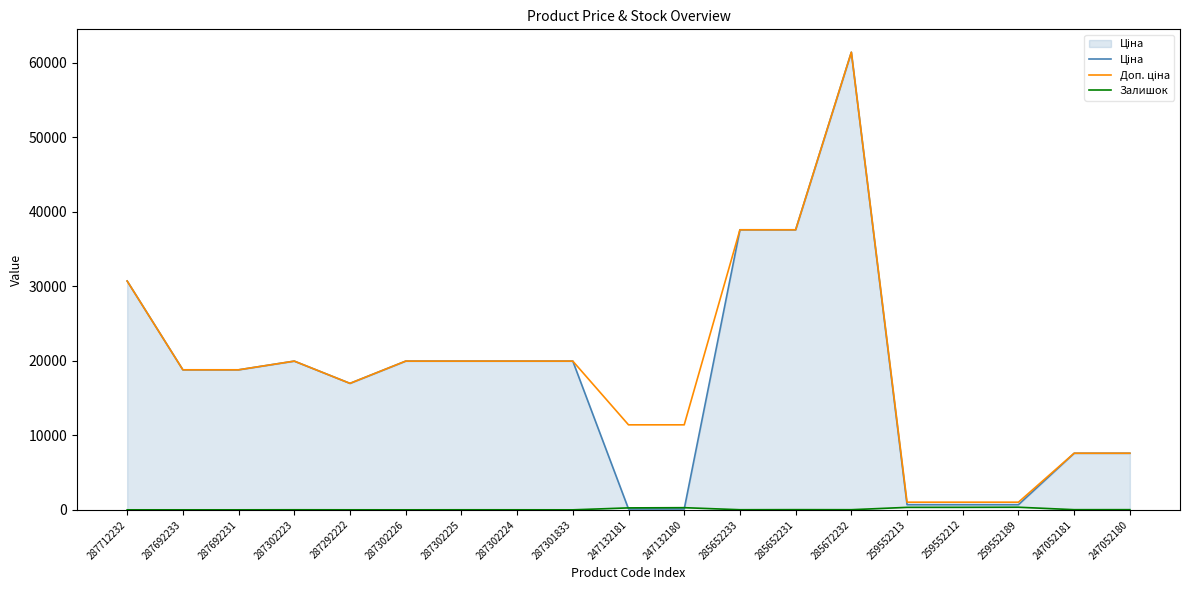

The value of Доп. ціна at 285652231 is 37593.6. True or false?

True